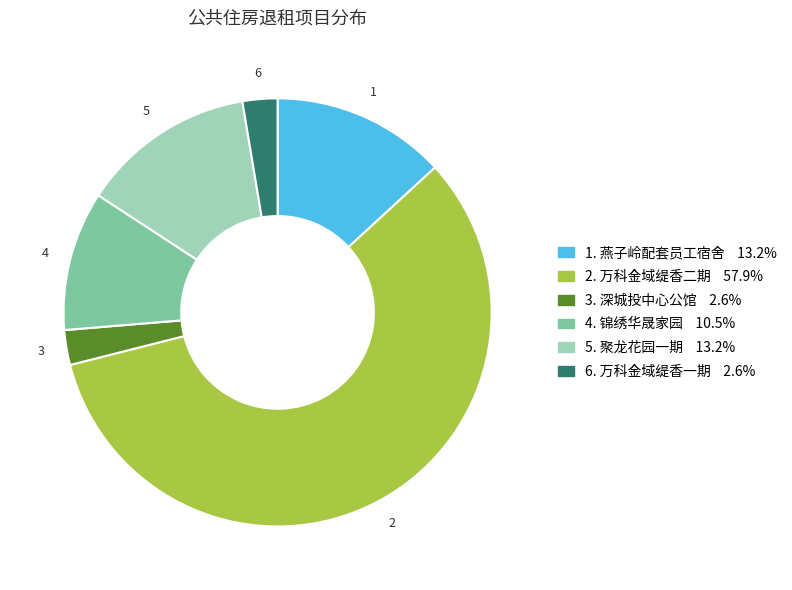

Does any single category account for the majority?

Yes